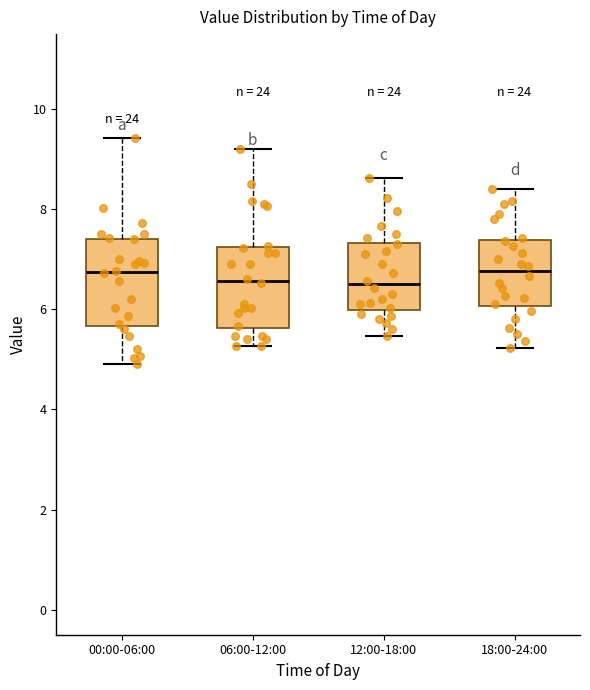

Where is the lower edge of the box for 12:00-18:00 on the y-axis? The values are not printed on the chart, so give them approximately, as read against the axis.

6.0